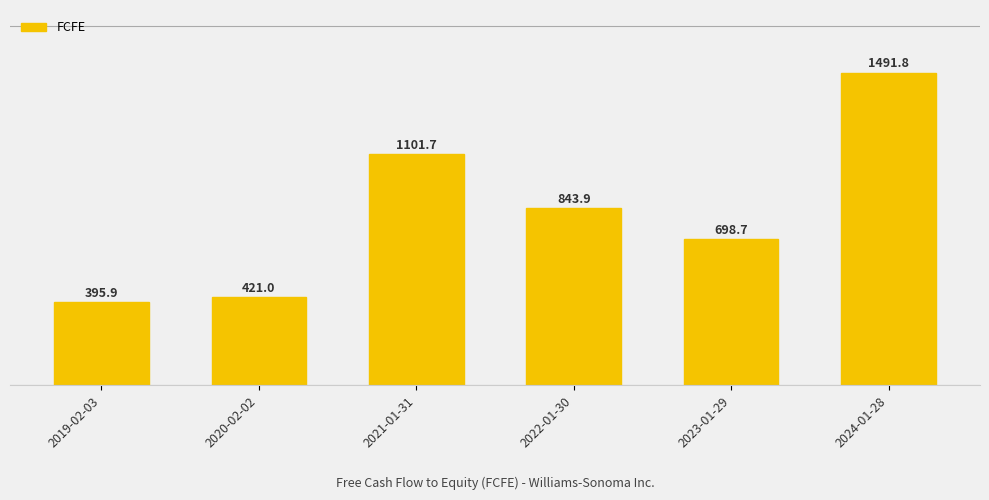

Are the bars horizontal?

No